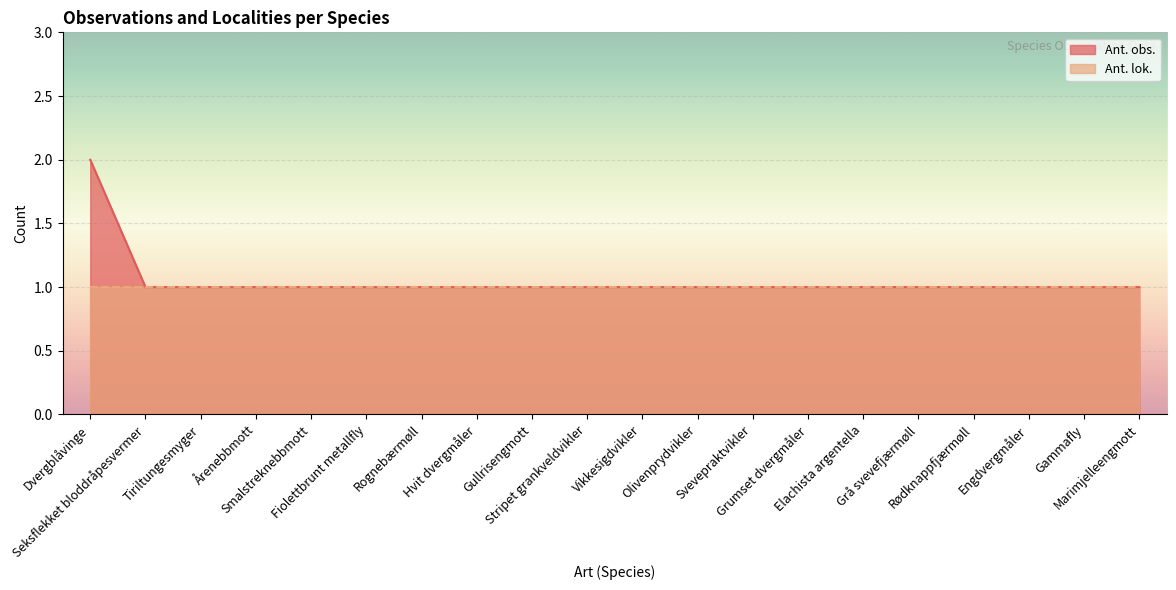

List the labels in order of value, largest first.

Dvergblåvinge, Seksflekket bloddråpesvermer, Tiriltungesmyger, Årenebbmott, Smalstreknebbmott, Fiolettbrunt metallfly, Rognebærmøll, Hvit dvergmåler, Gullrisengmott, Stripet grankveldvikler, Vikkesigdvikler, Olivenprydvikler, Svevepraktvikler, Grumset dvergmåler, Elachista argentella, Grå svevefjærmøll, Rødknappfjærmøll, Engdvergmåler, Gammafly, Marimjelleengmott